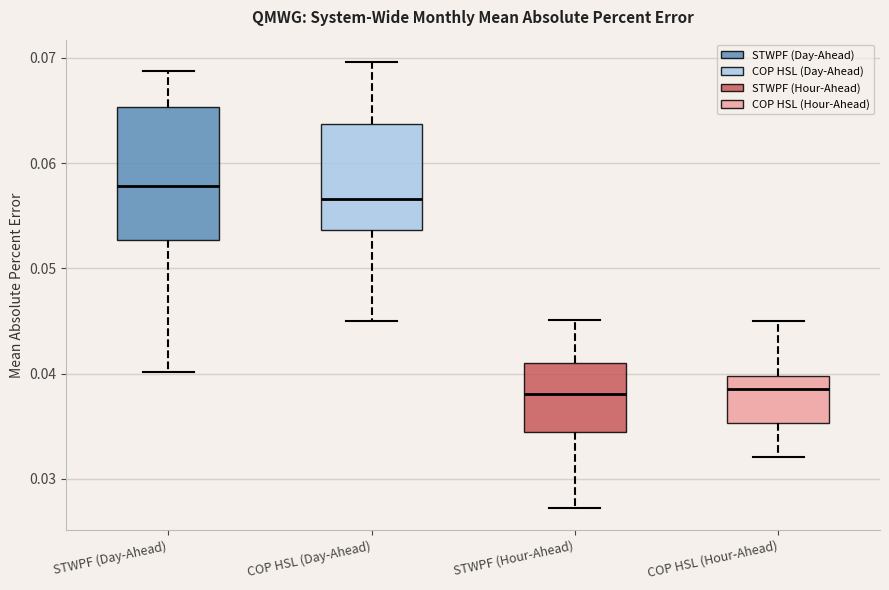

Where does the median line of the box for STWPF (Hour-Ahead) sit on the y-axis? The values are not printed on the chart, so give them approximately, as read against the axis.

0.038